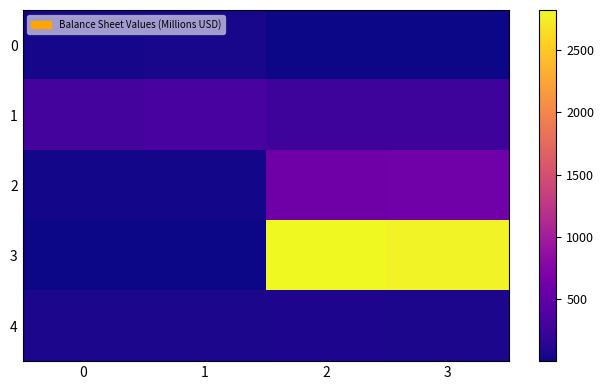

At which category is the sum across all series the highest?

2